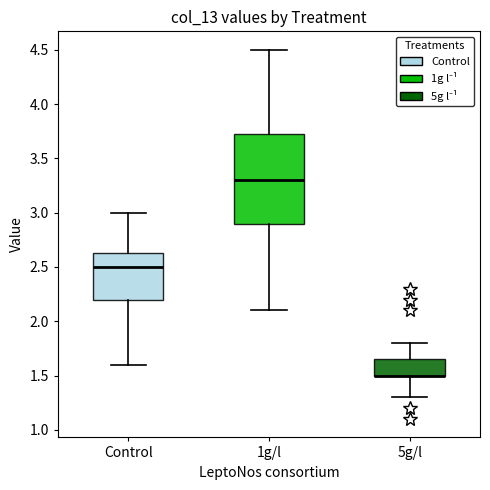

Comparing the boxes themselves (not the whiskers), which one is the tallest?

1g/l